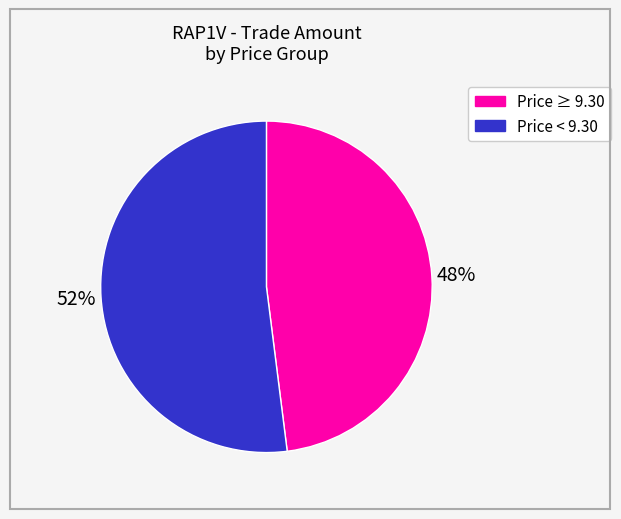

To the nearest percent, what is the average slice percentage?

50%